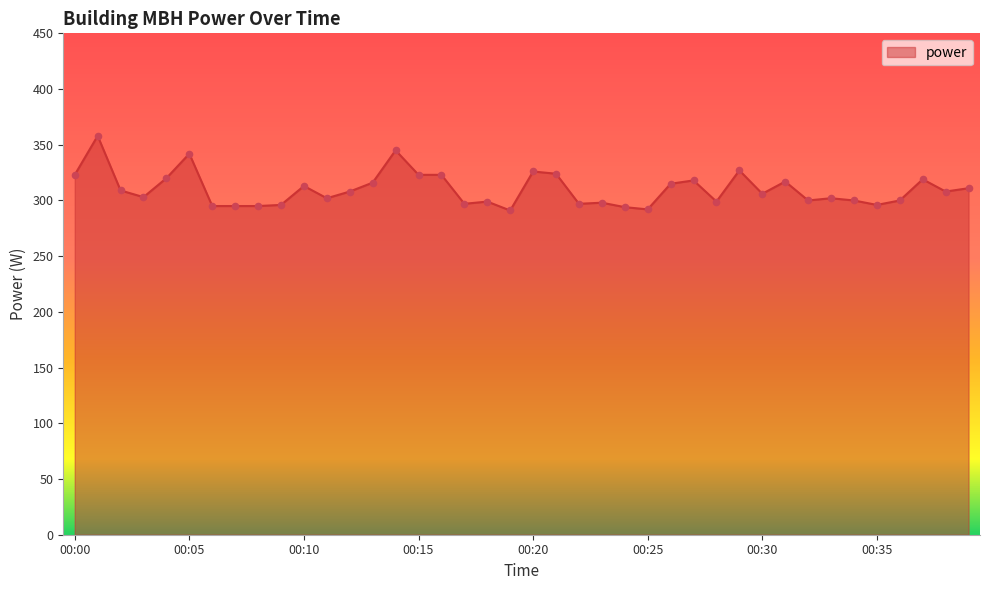

What is the maximum value shown in the chart?

358